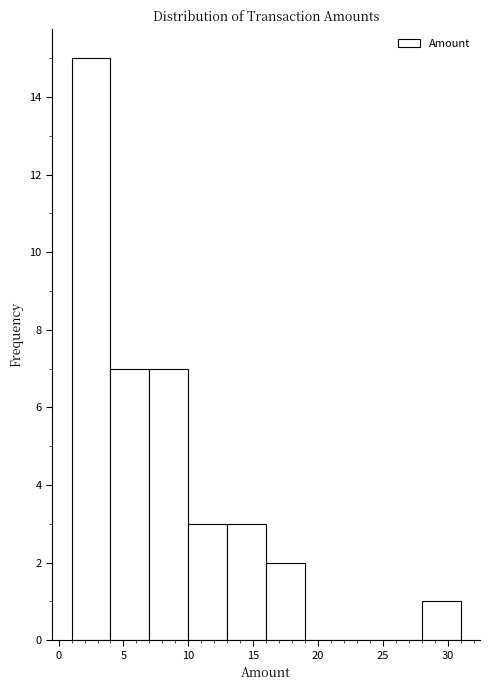

What is the height of the bar covering 10 to 13 on the x-axis? The values are not printed on the chart, so give them approximately, as read against the axis.

3